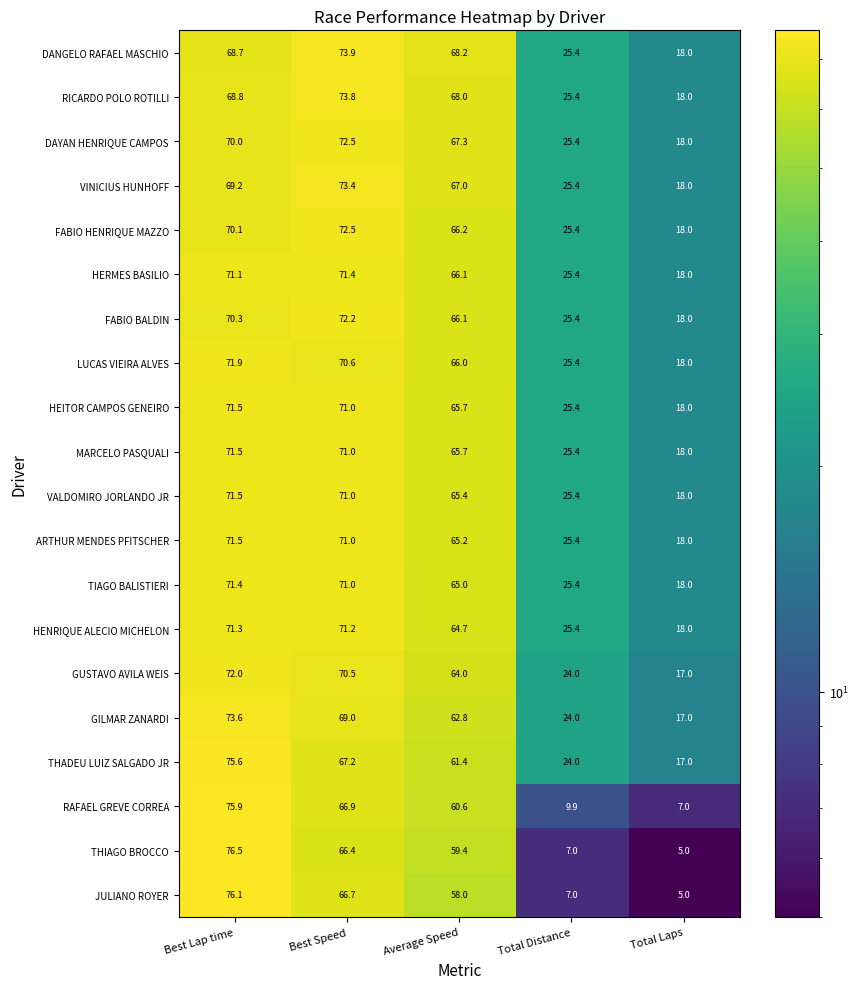

Which series changed the most between Best Speed and Total Laps?

JULIANO ROYER